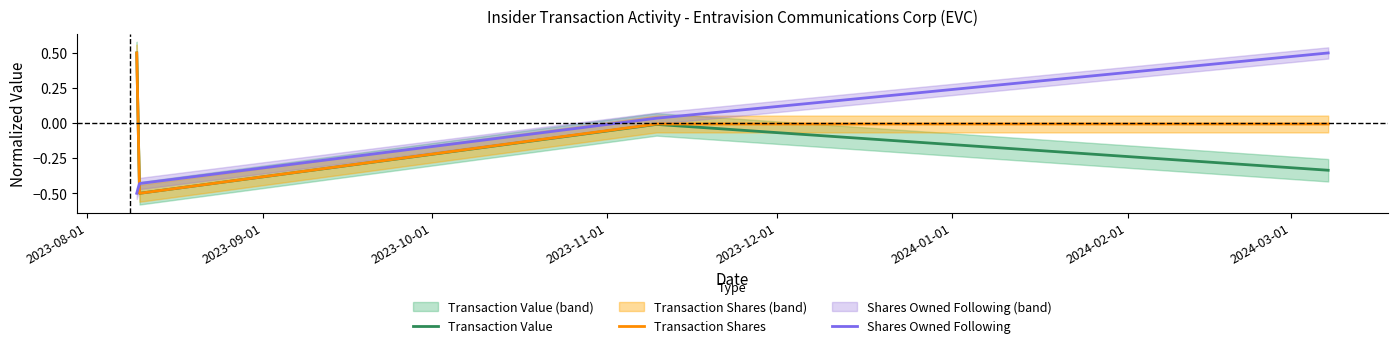

How many lines are shown in the chart?

3